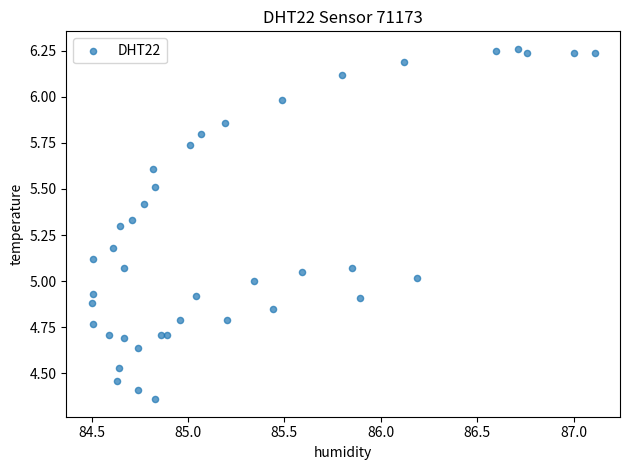

What is the range of Y values (max minus min)?

1.9